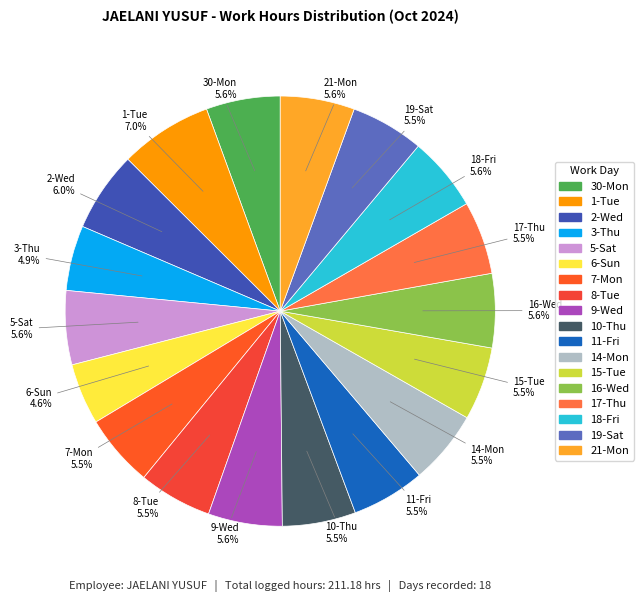

Which slice is the largest?

1-Tue